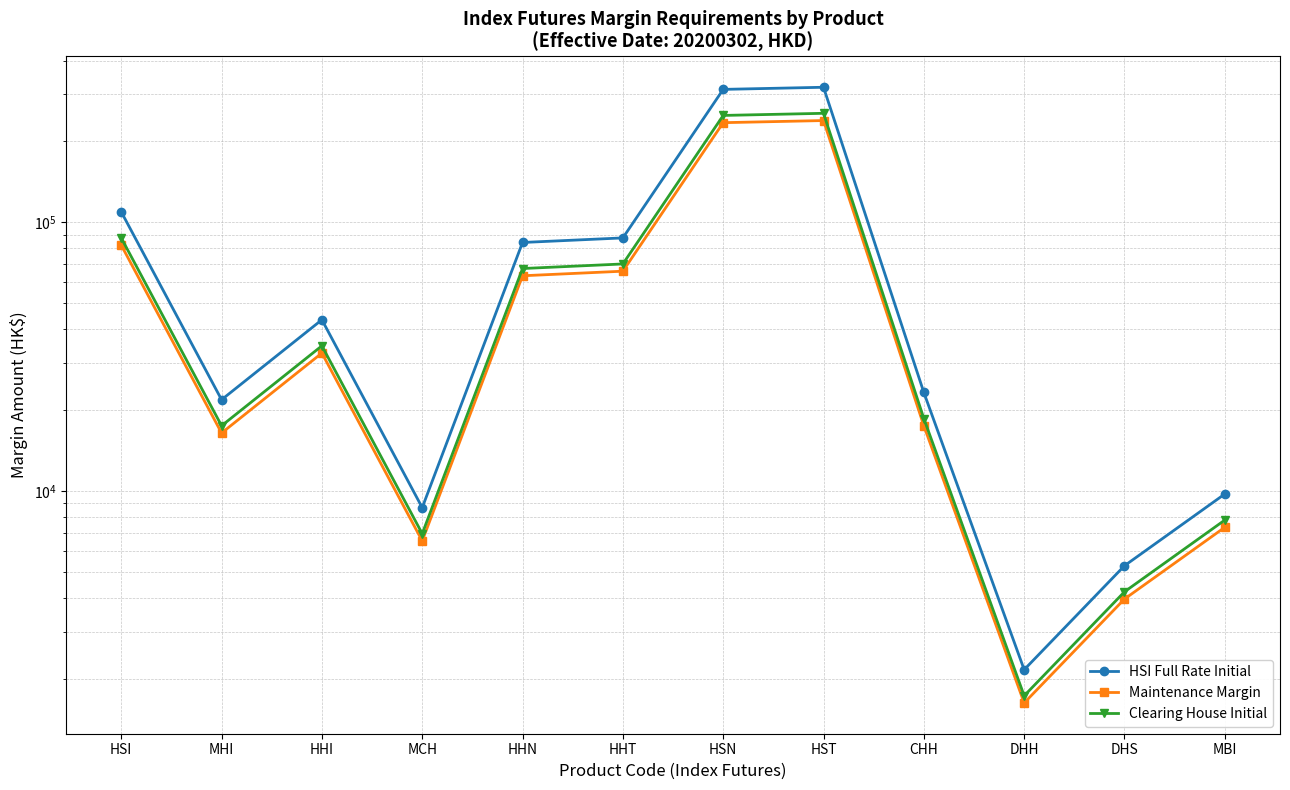

Count the number of categories in the chart.

12